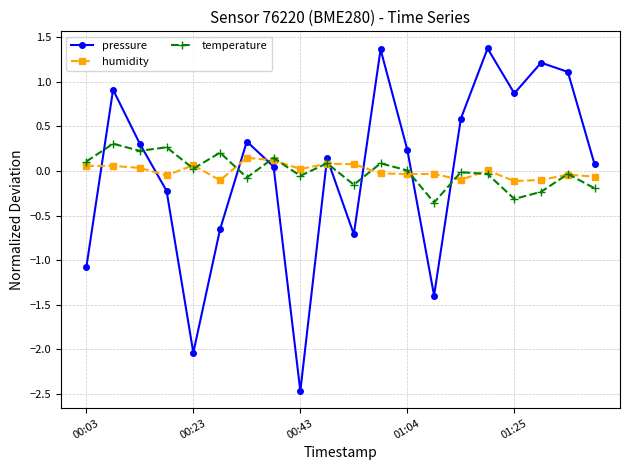

Which series has the largest range (max minus min)?

pressure